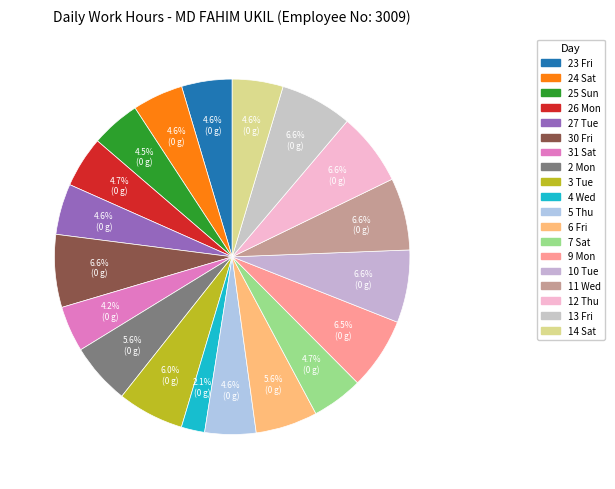

Does 26 Mon represent more than half of the total?

No